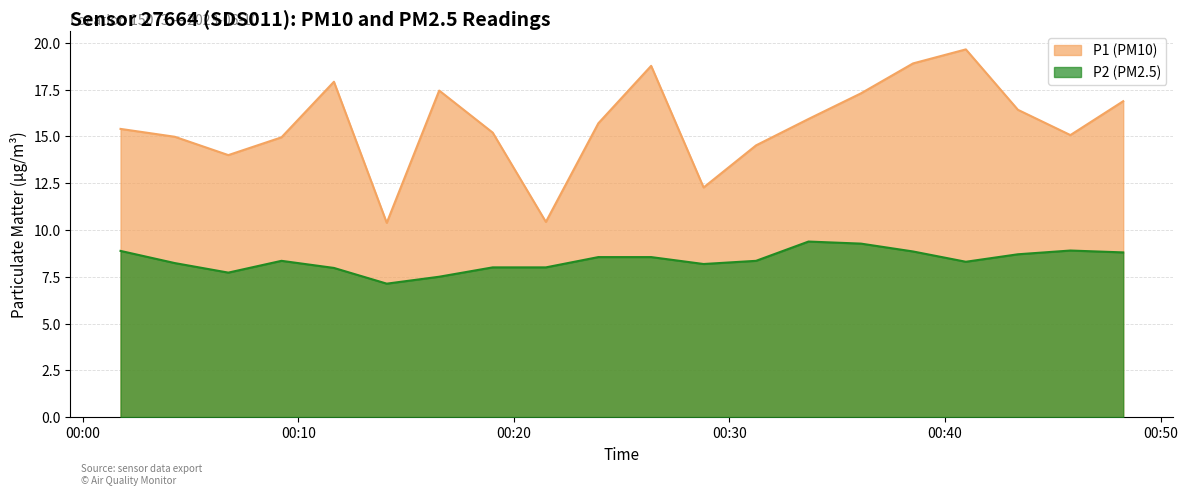

How many values in the P1 series are below 15?

7